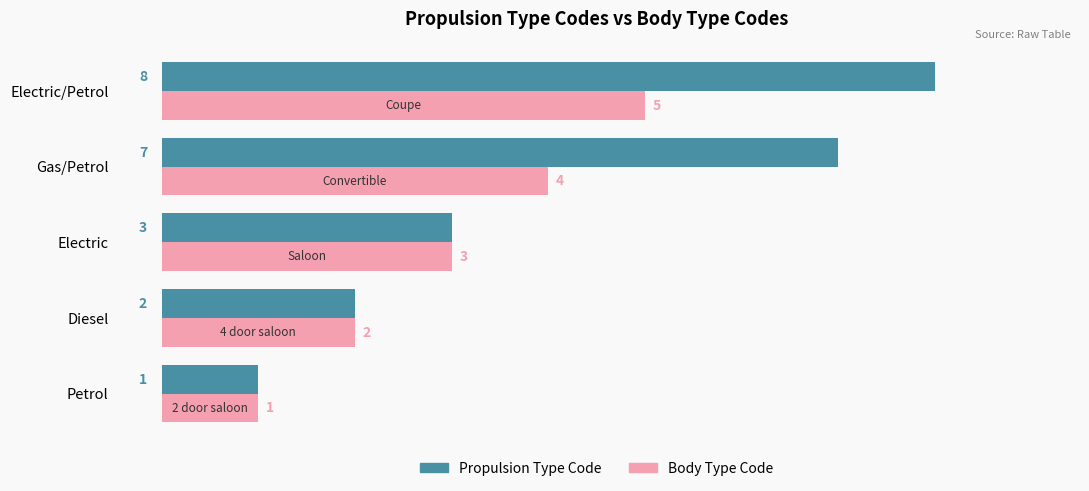

How many data points in Propulsion Type Code are less than 3?

2